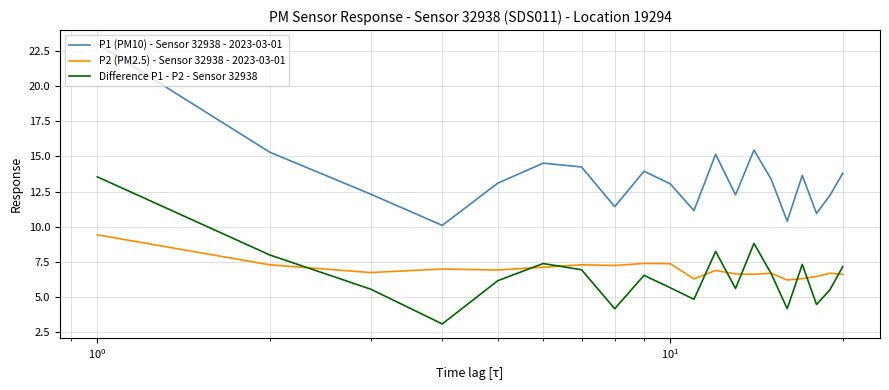

True or false: P1 (PM10) - Sensor 32938 - 2023-03-01 and P2 (PM2.5) - Sensor 32938 - 2023-03-01 cross at least once.

False